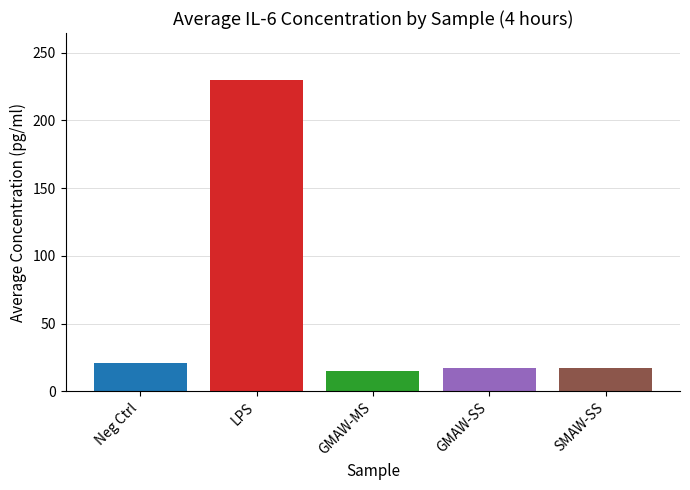

How many categories are shown in the chart?

1